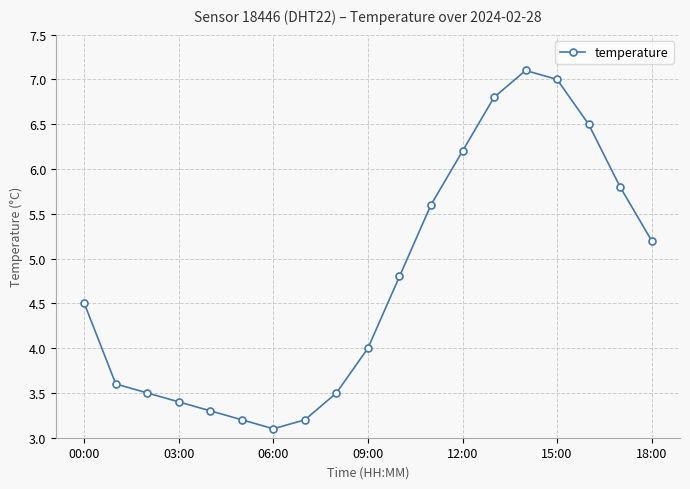

What is the value of the 17th point from the left?

6.5